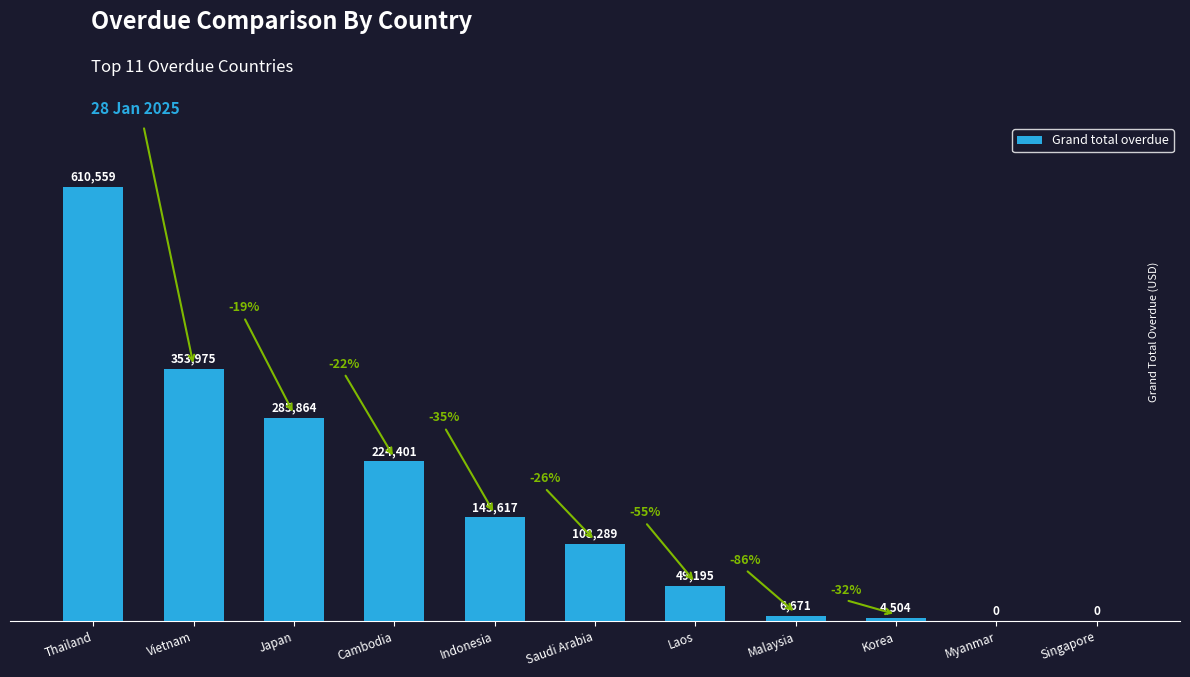

Where is the data nearest to the value 305279?

Japan